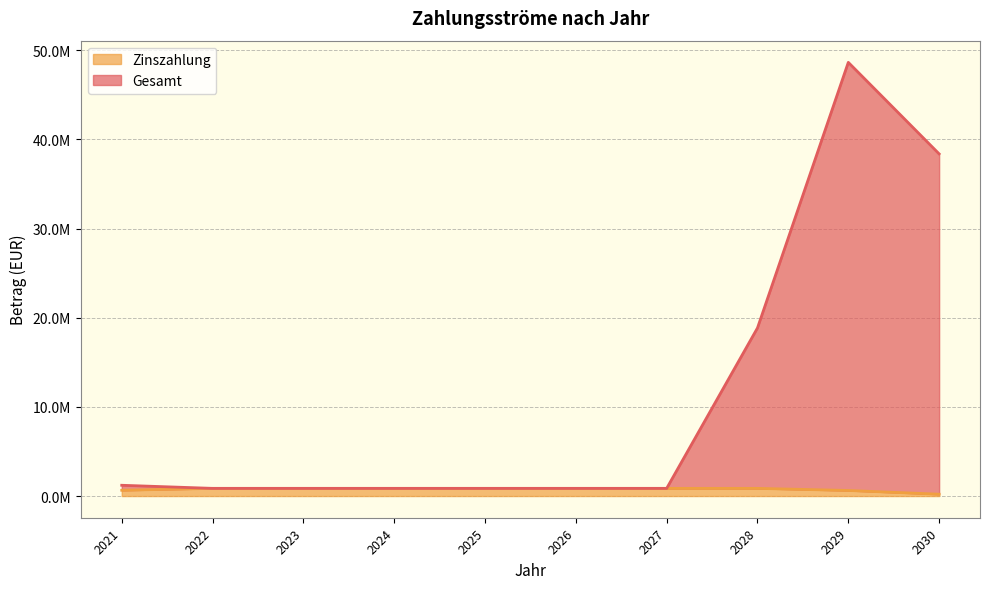

How many distinct data groups are displayed?

2